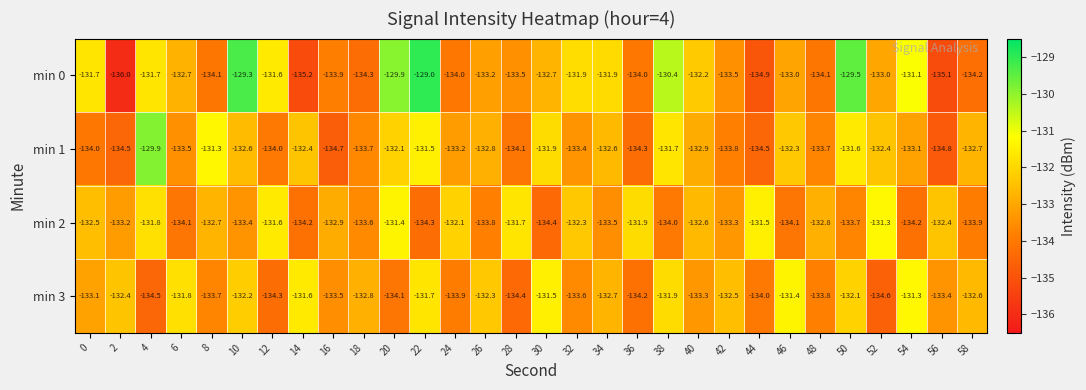

True or false: min 0 has a value of -129.9 at 20.

True